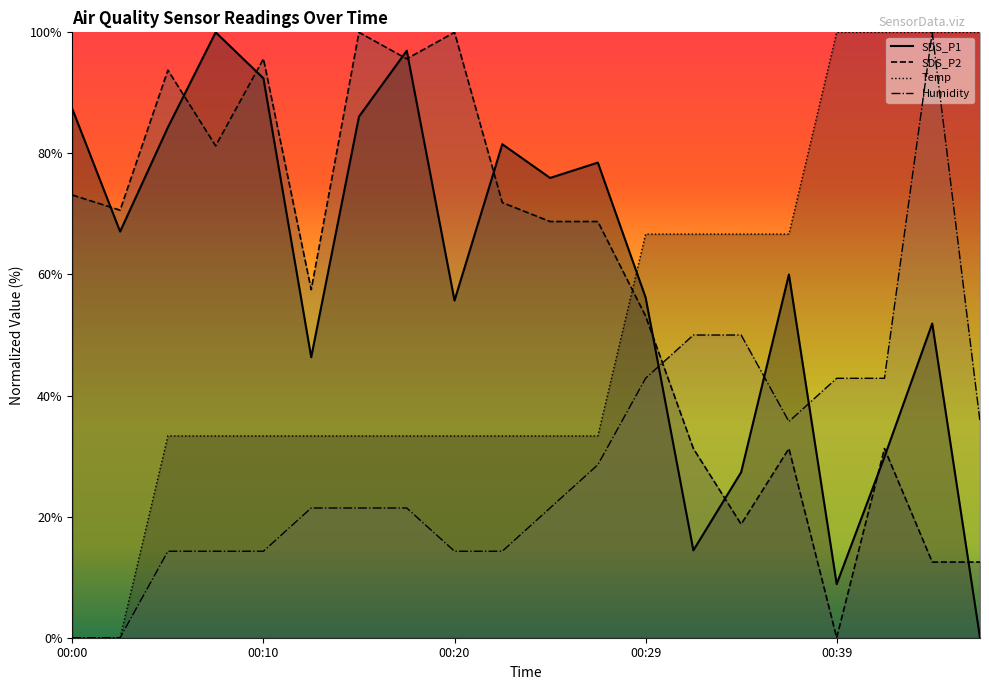

How many categories are shown in the chart?

20